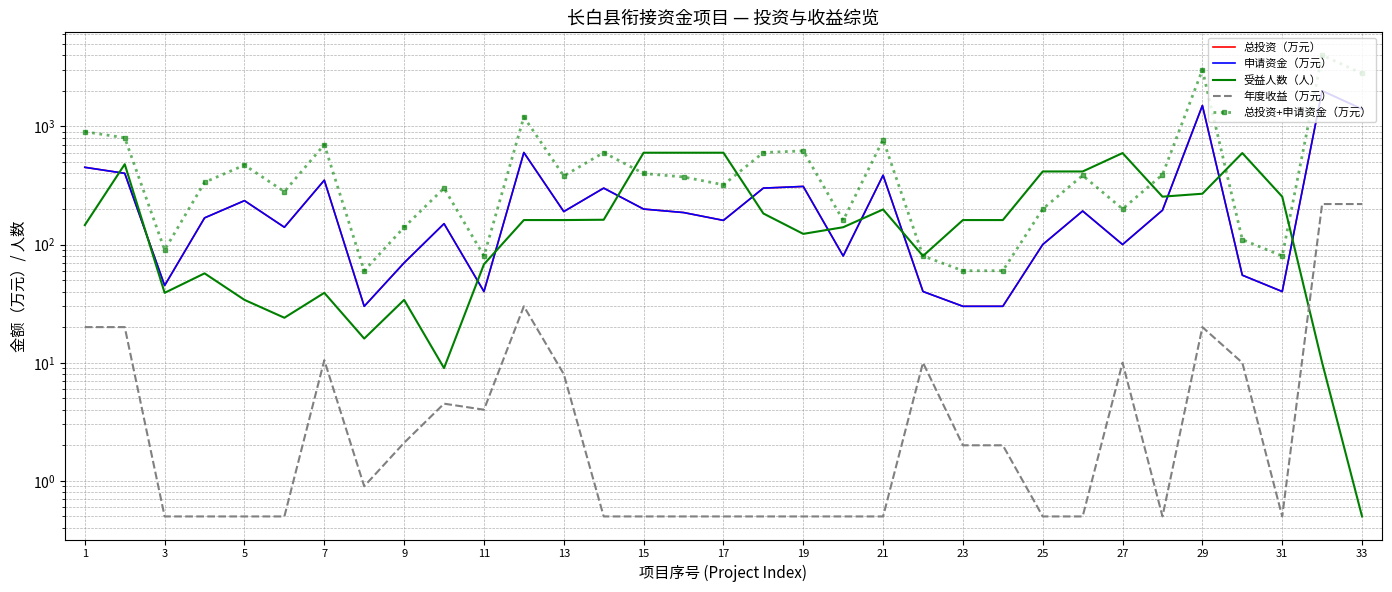

Where does the 总投资+申请资金（万元） series first go above 372?

1